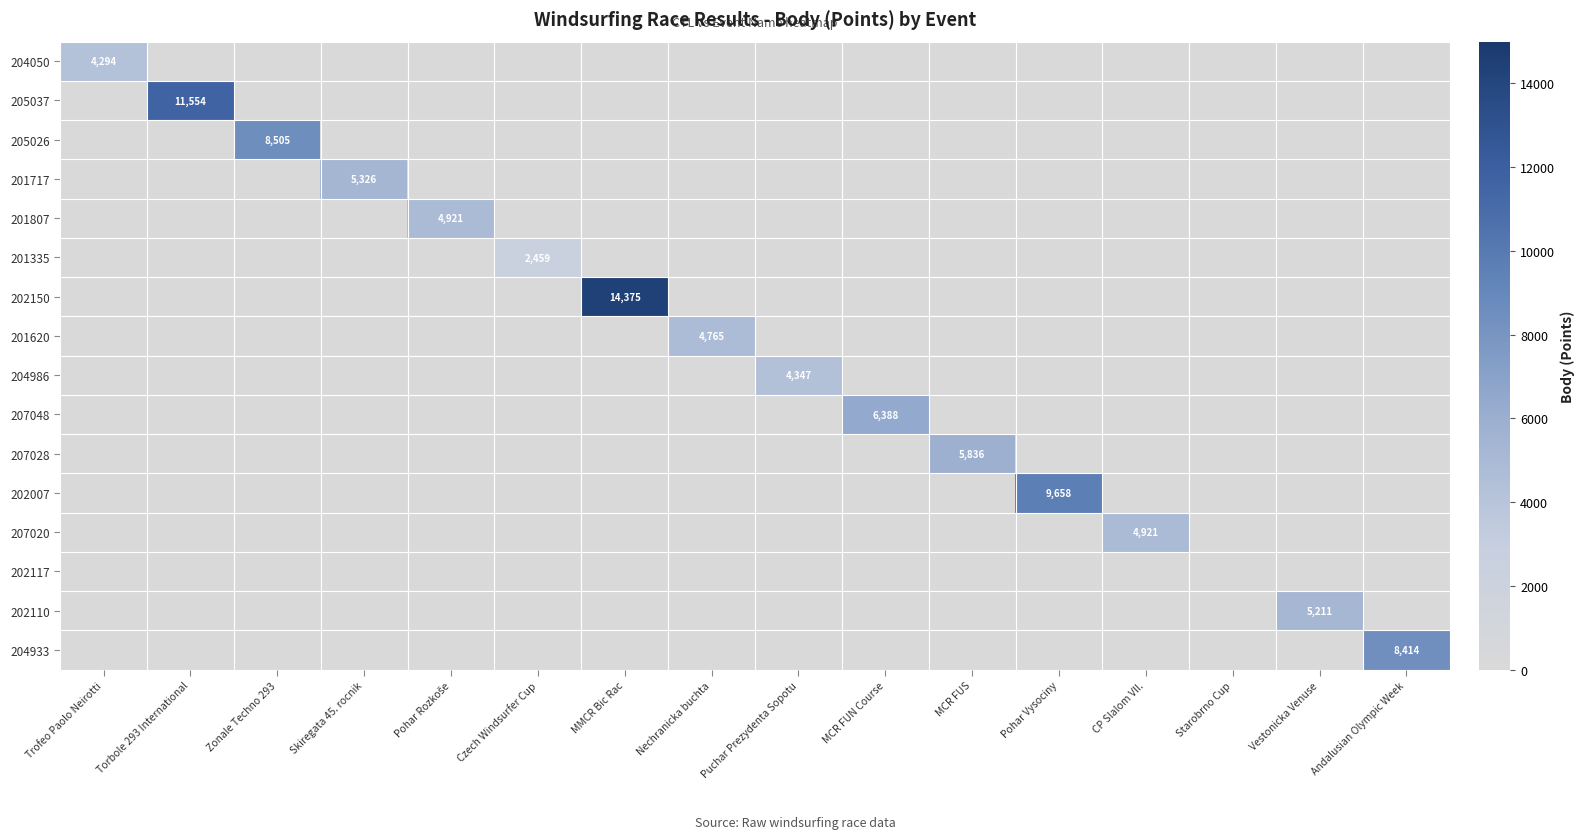

The 204050 series shows 2217 at Pohar Rozkoše. True or false?

False